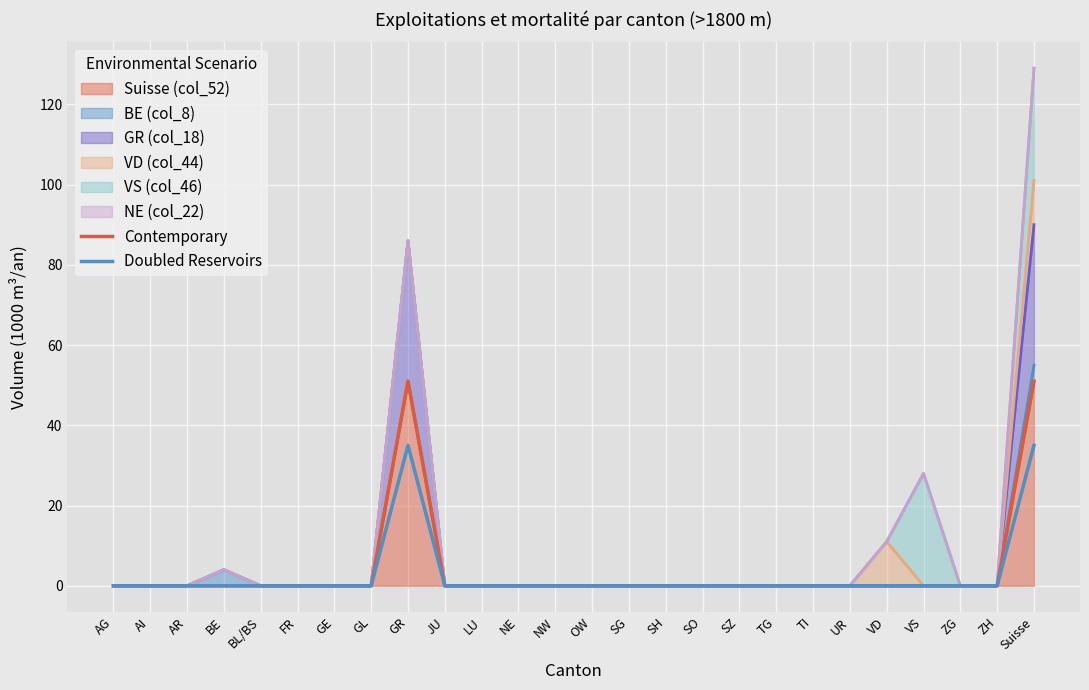

Rank the series at VS from highest to lowest value.

Contemporary, Doubled Reservoirs